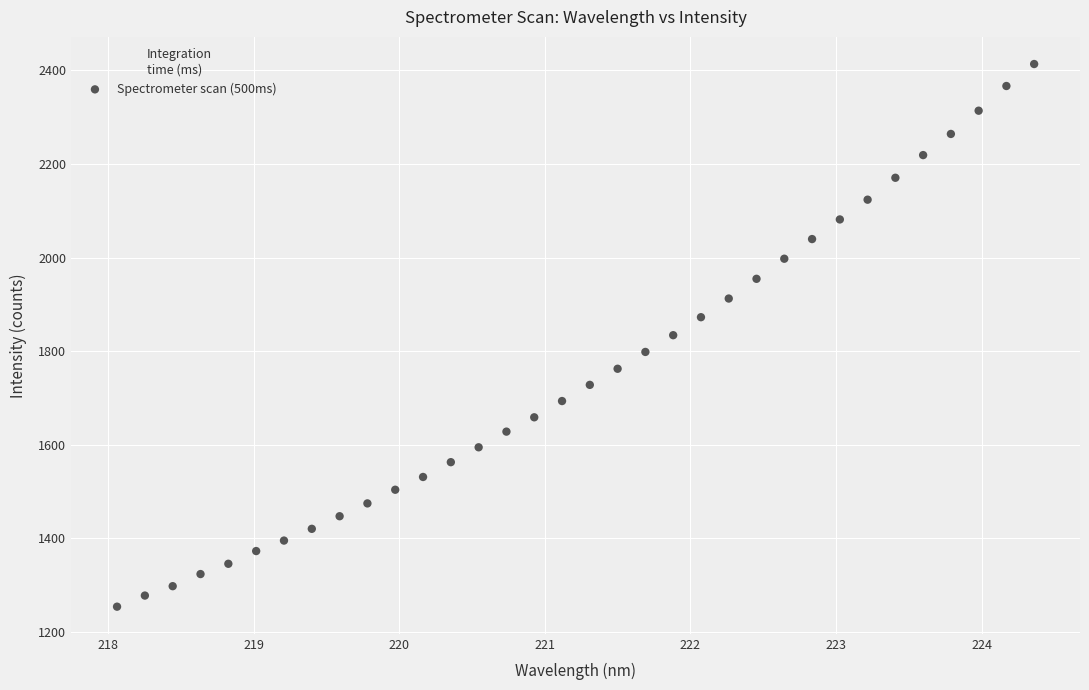

What is the range of Y values (max minus min)?

1159.8